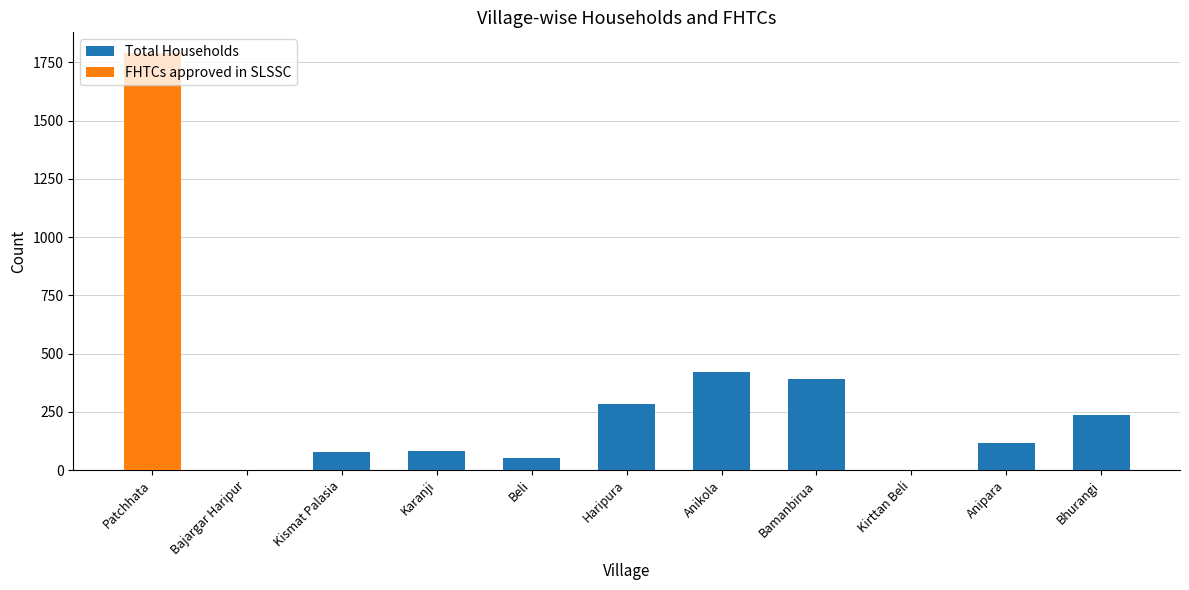

Count the number of categories in the chart.

11